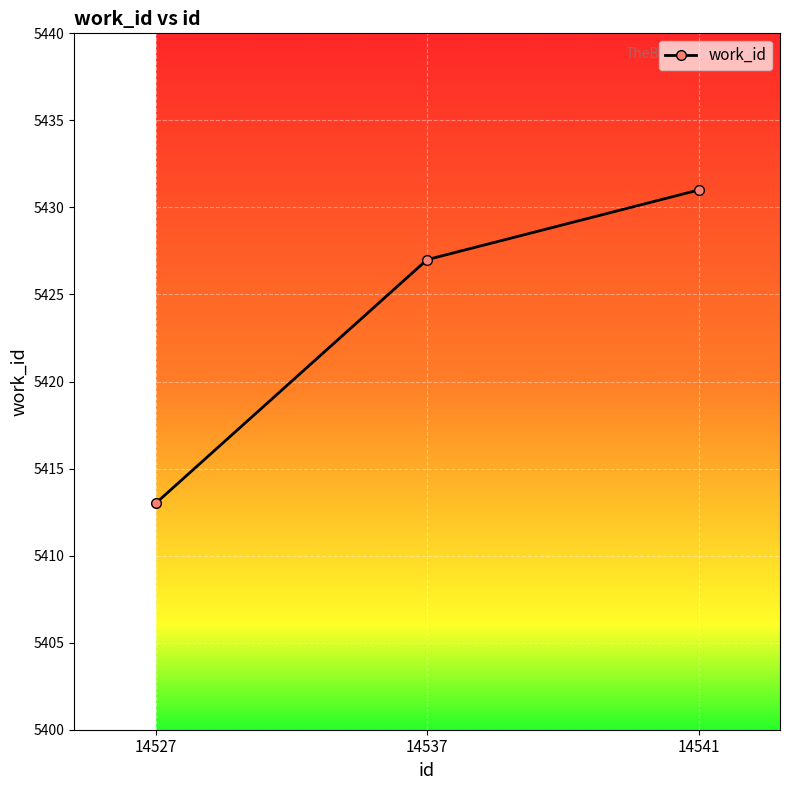

How many values are between 5413 and 5431?

3